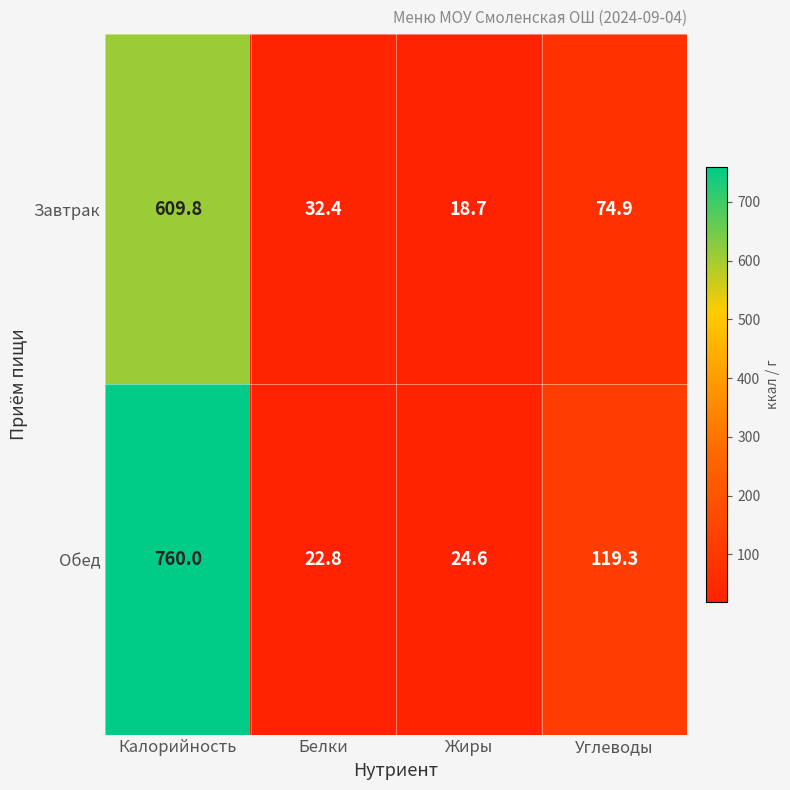

Where does the Завтрак series first go above 74?

Калорийность